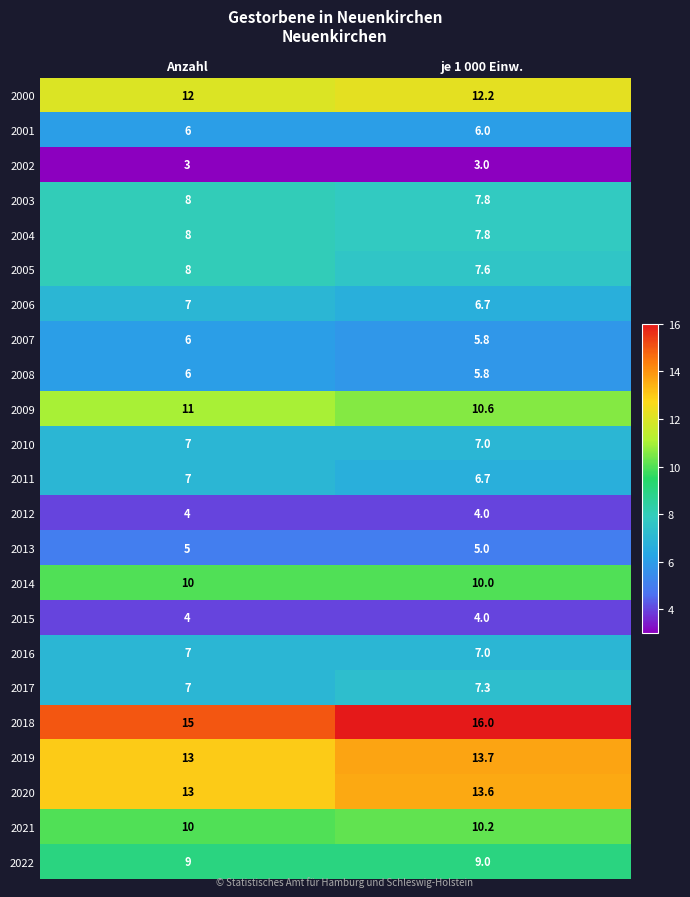

Is the value of 2014 at Anzahl greater than the value of 2009 at Anzahl?

No